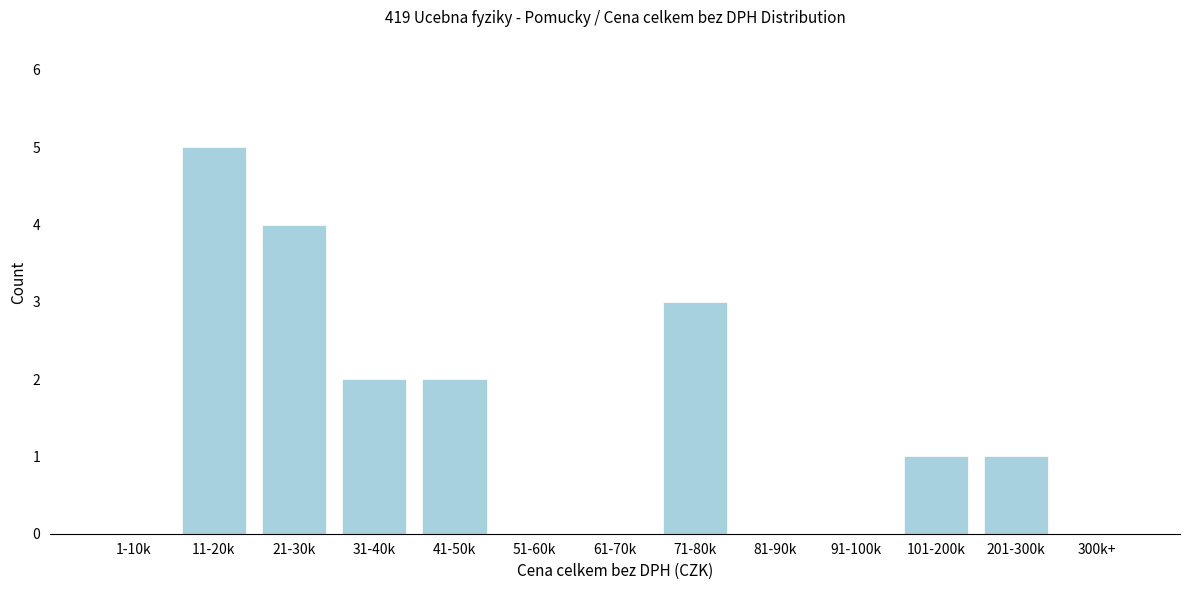

Reading left to right, transcribe all the data shown in this chart.

1-10k=0	11-20k=5	21-30k=4	31-40k=2	41-50k=2	51-60k=0	61-70k=0	71-80k=3	81-90k=0	91-100k=0	101-200k=1	201-300k=1	300k+=0